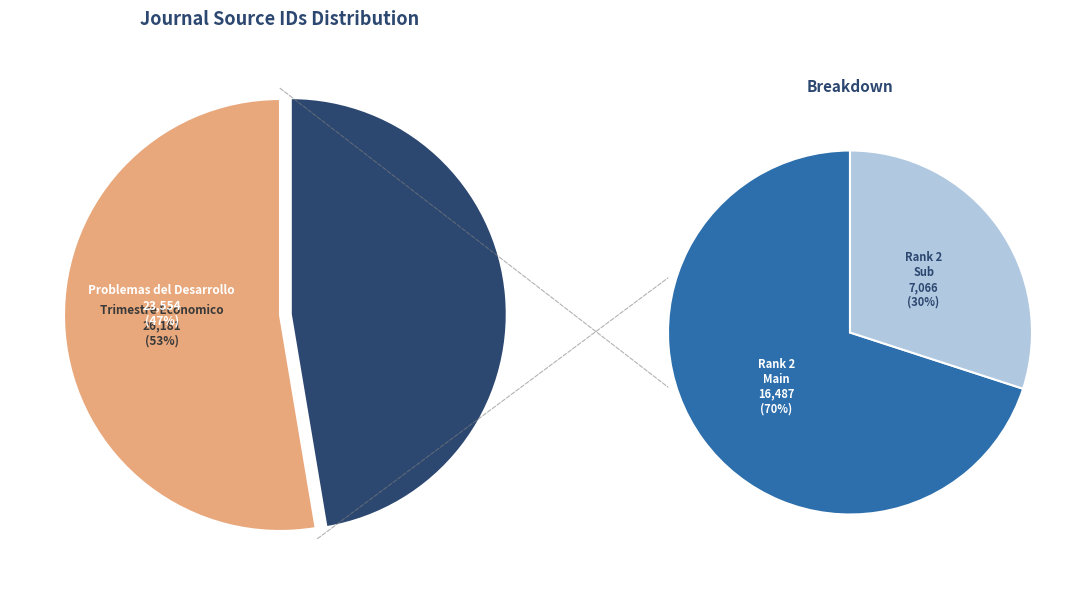

To the nearest percent, what is the difference between the Trimestre Economico and Problemas del Desarrollo slice percentages?

5%